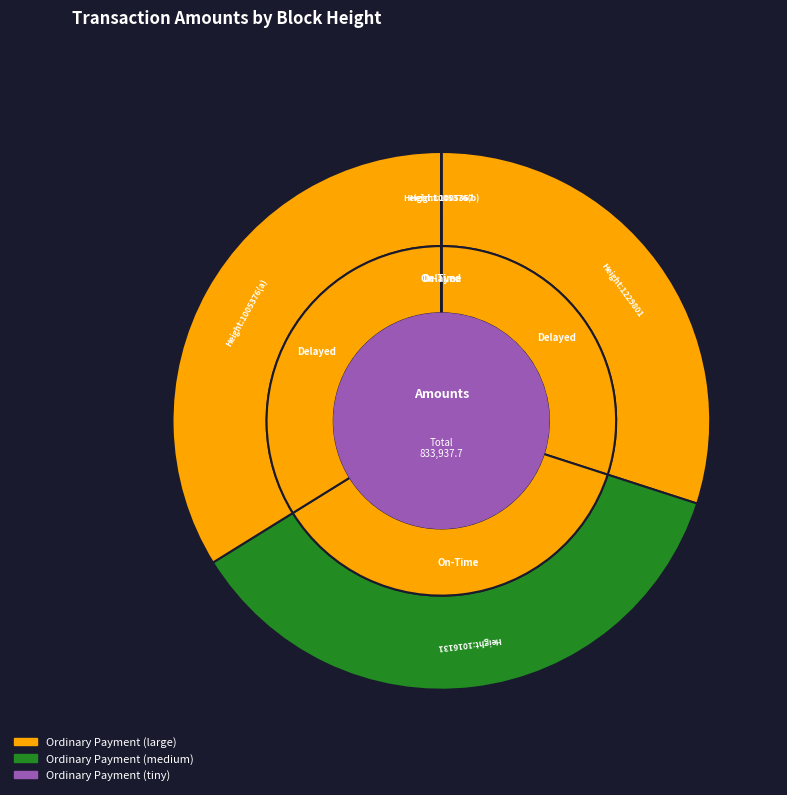

To the nearest percent, what is the average slice percentage?

20%